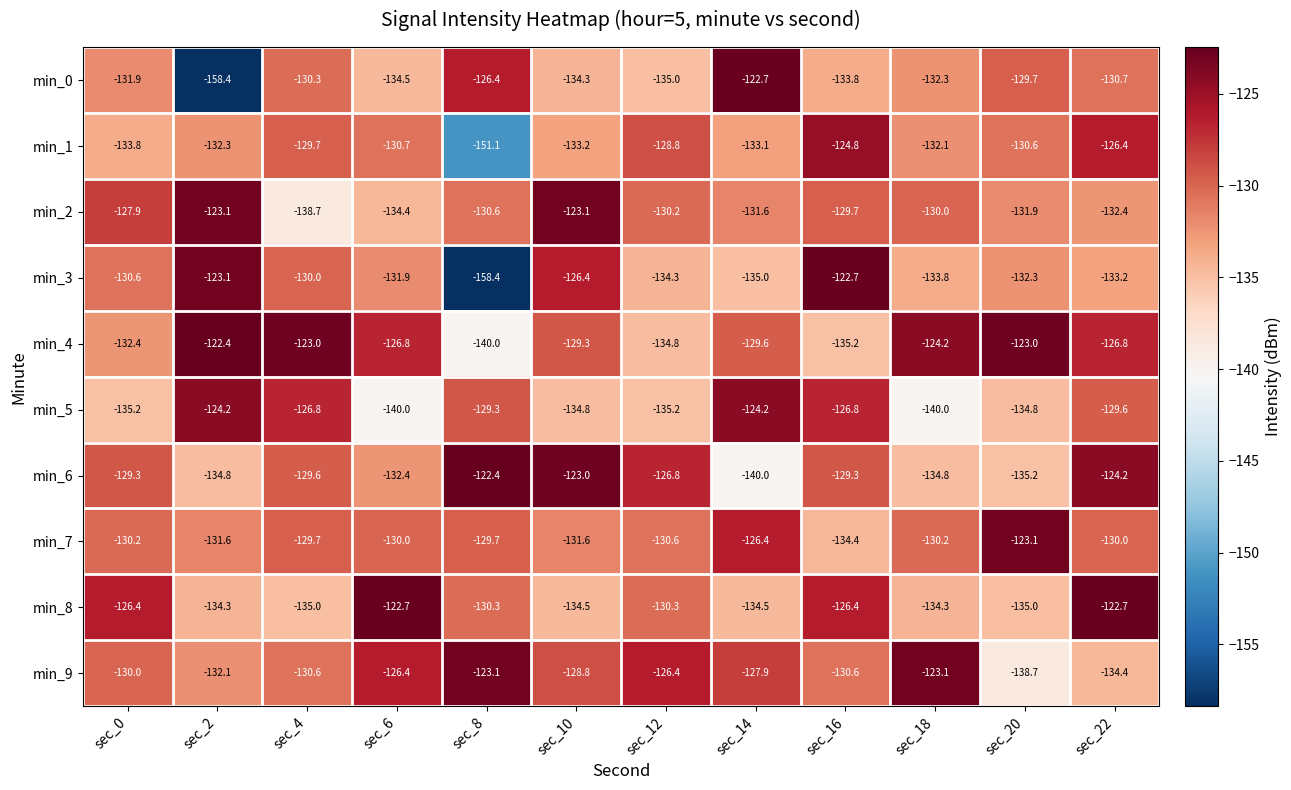

What is the smallest value displayed?

-158.4